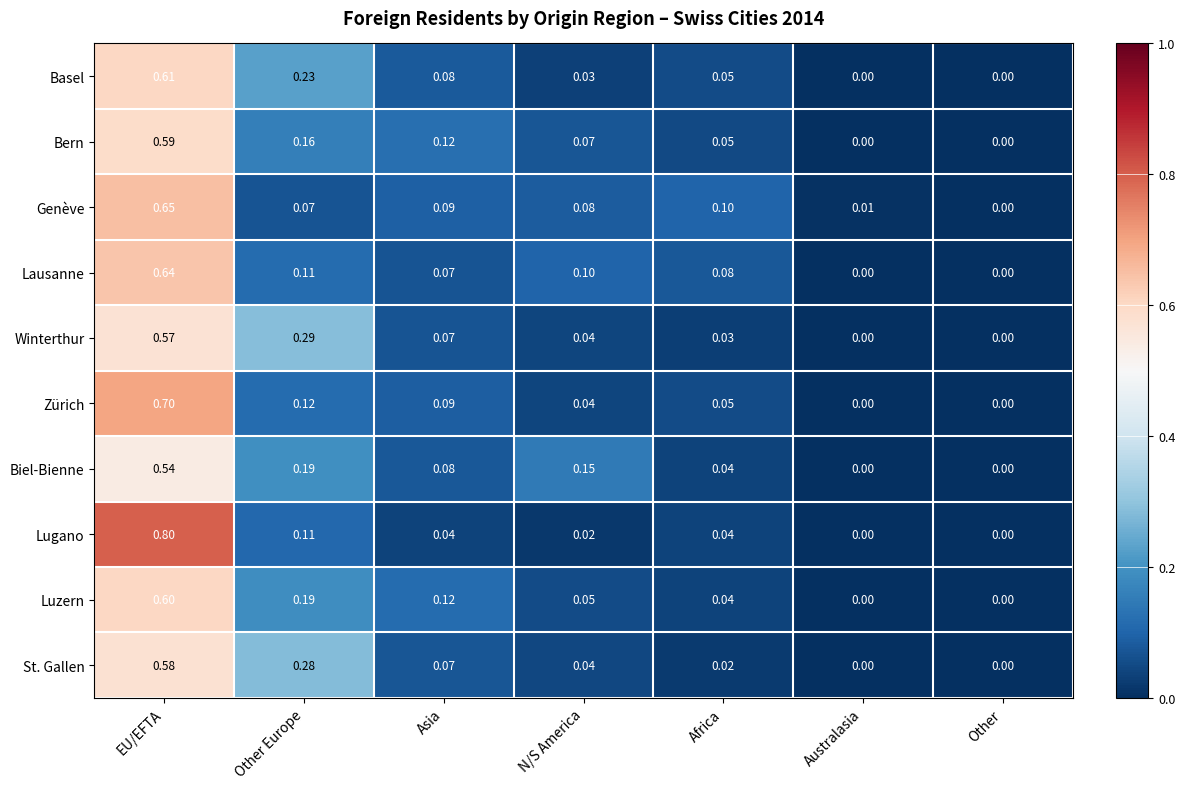

Is the value of Luzern at Other Europe greater than the value of Genève at Other?

Yes